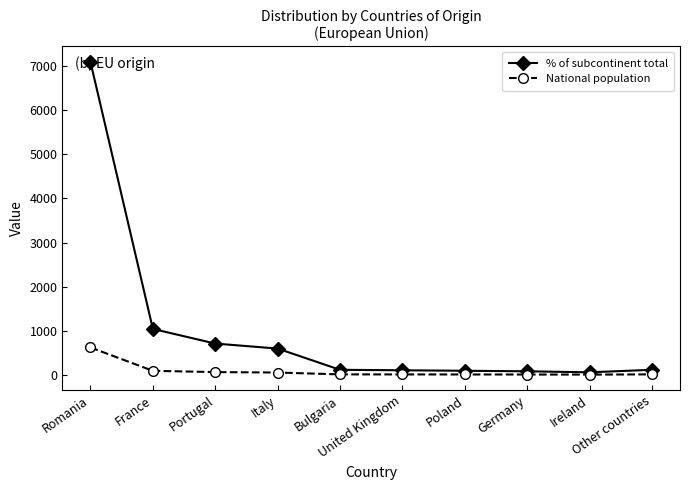

How many lines are shown in the chart?

2